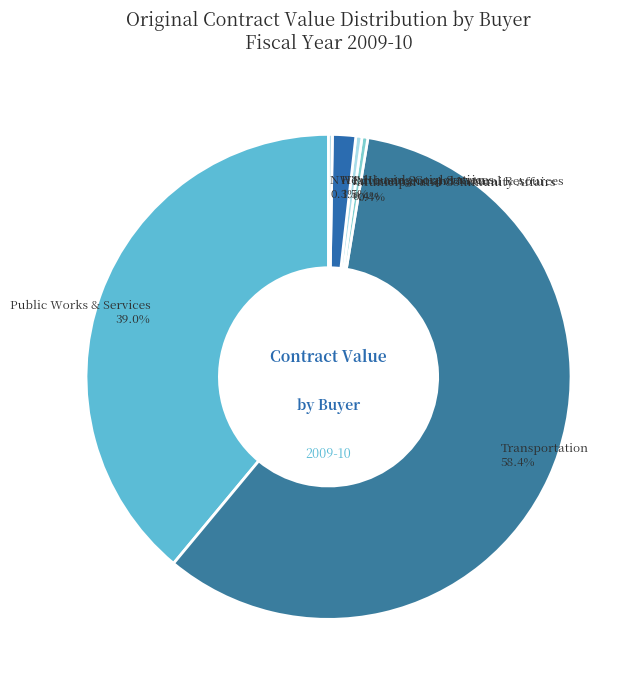

What is the largest slice in the pie chart?

Transportation